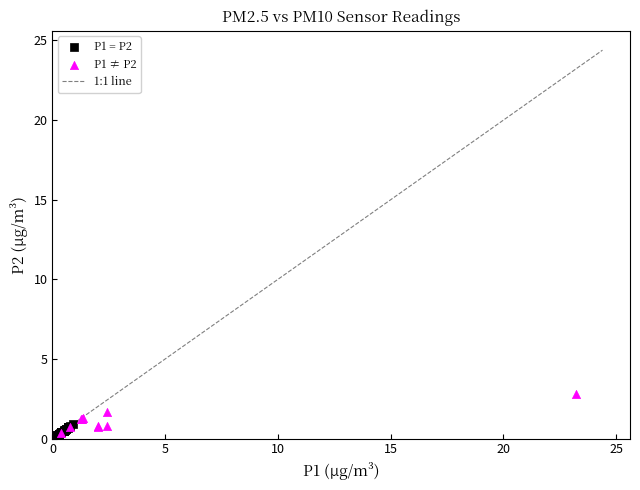

Which series has the widest spread of Y values?

P1 ≠ P2